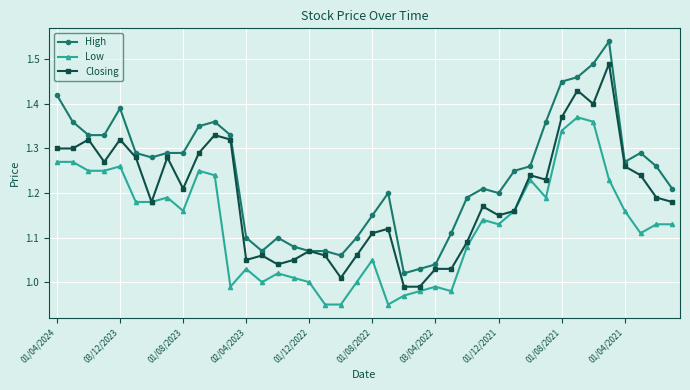

Rank the series by their average value, from highest to lowest.

High, Closing, Low